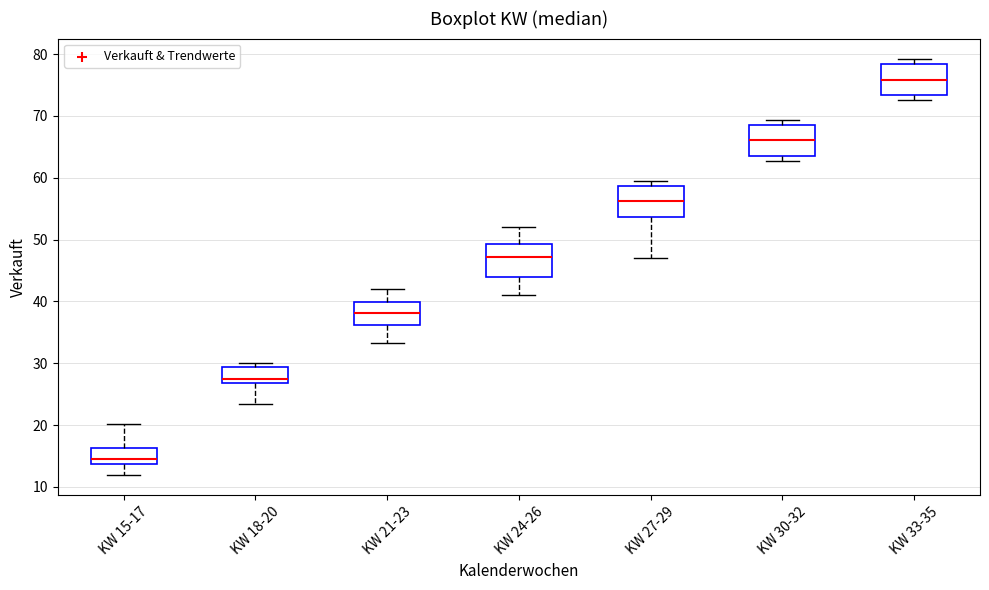

Reading left to right, read every box against the y-axis: the position of its median line, the range the box covers, and the ends of its whiskers. The values are not printed on the chart, so give them approximately, as read against the axis.

KW 15-17: median 15, box 14 to 16, whiskers 12 to 20
KW 18-20: median 28, box 27 to 29, whiskers 23 to 30
KW 21-23: median 38, box 36 to 40, whiskers 33 to 42
KW 24-26: median 47, box 44 to 49, whiskers 41 to 52
KW 27-29: median 56, box 54 to 59, whiskers 47 to 59 (just above the box's upper edge)
KW 30-32: median 66, box 64 to 68, whiskers 63 to 69
KW 33-35: median 76, box 73 to 78, whiskers 73 (just below the box's lower edge) to 79